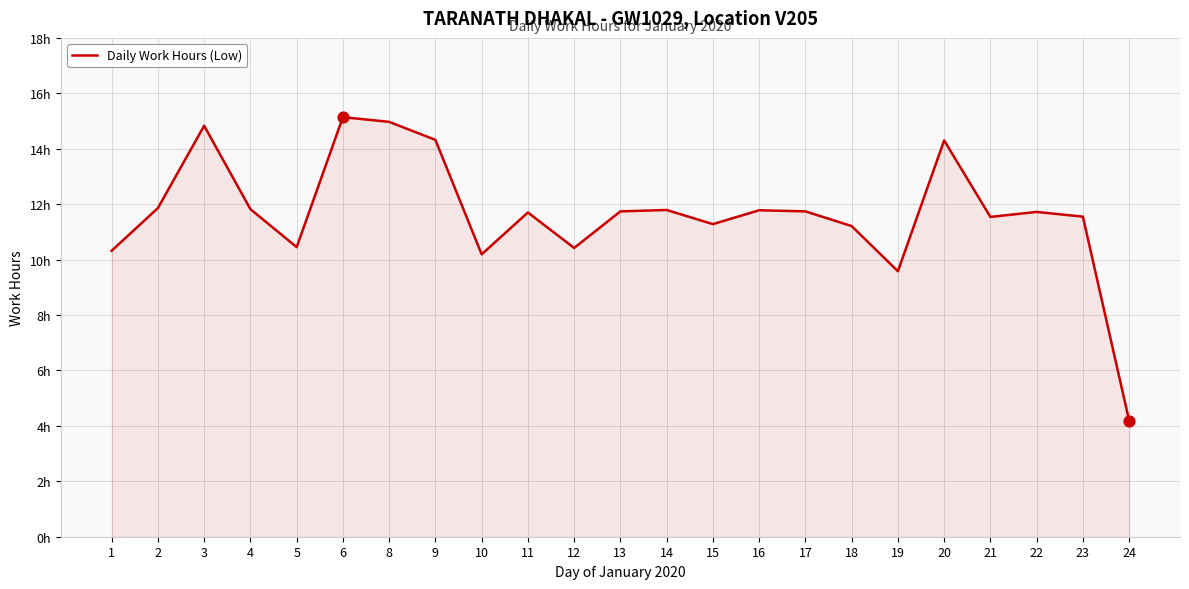

Which has a higher value, 12 or 11?

11